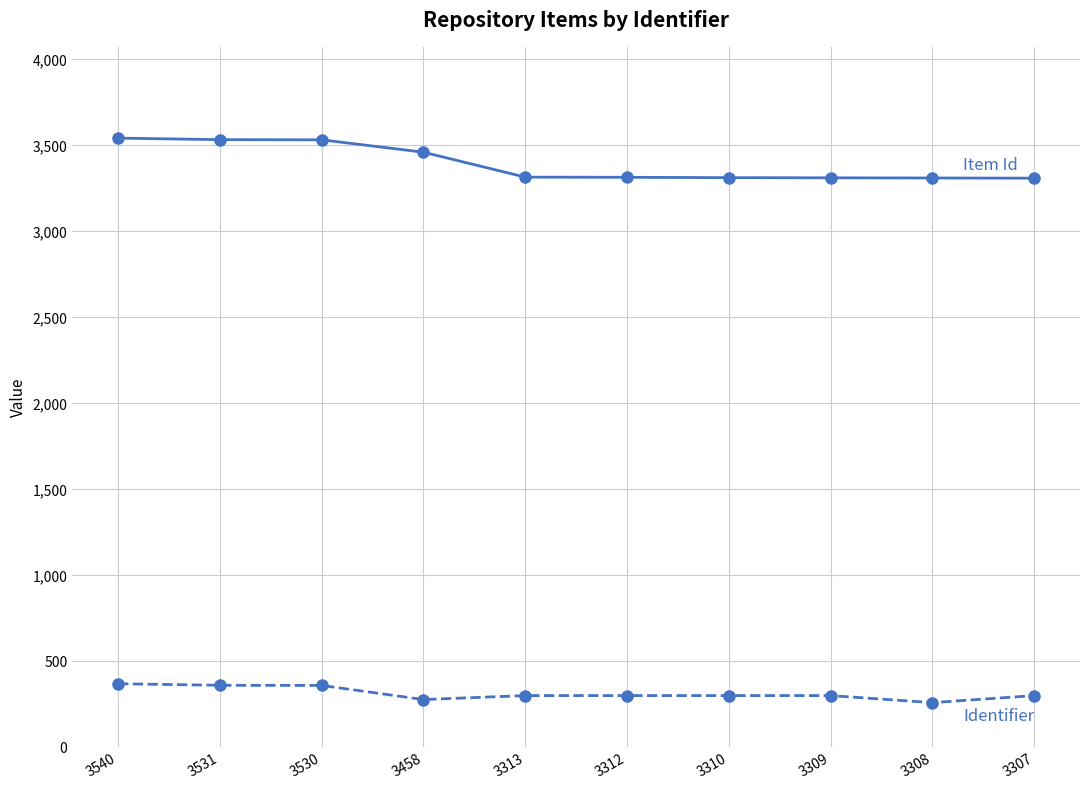

What is the minimum value shown in the chart?

256